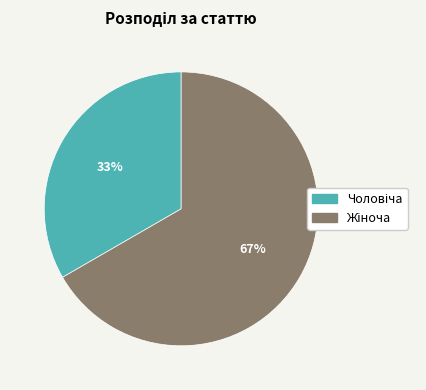

To the nearest percent, what is the average slice percentage?

50%